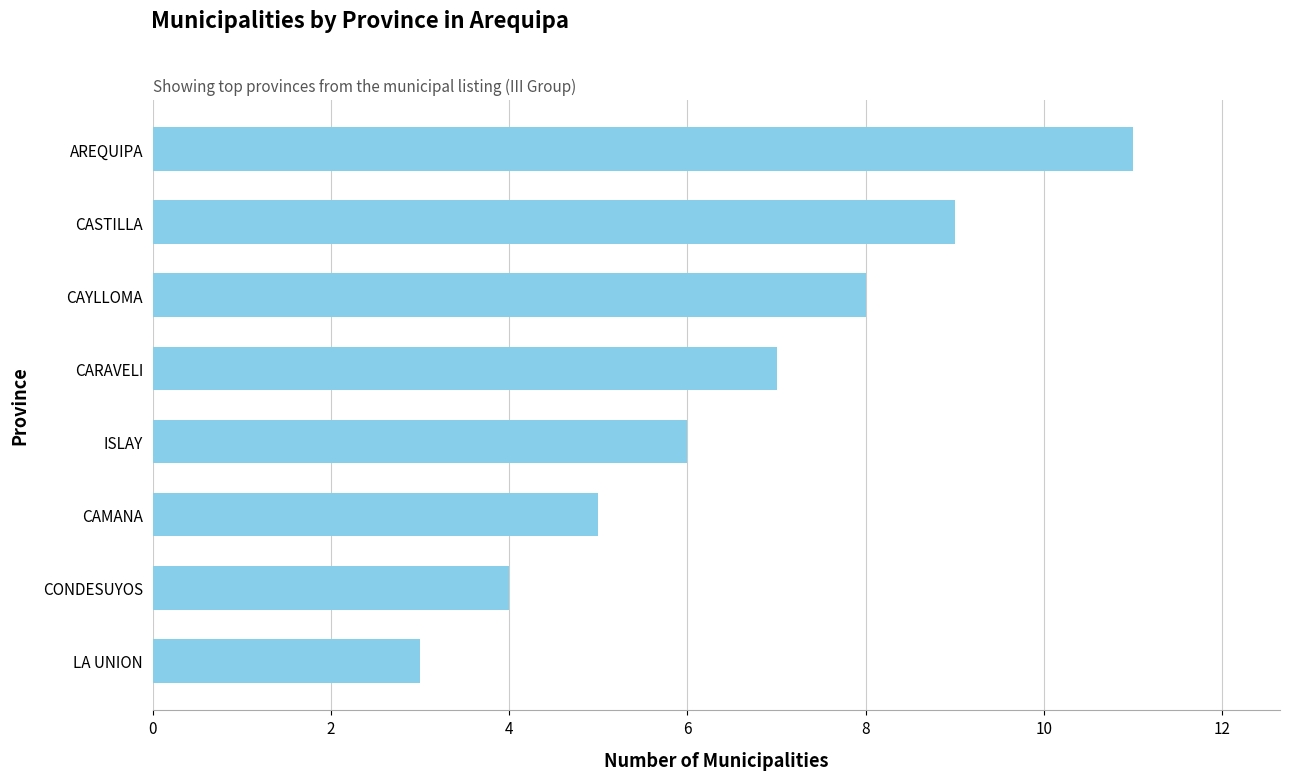

List the labels in order of value, smallest first.

LA UNION, CONDESUYOS, CAMANA, ISLAY, CARAVELI, CAYLLOMA, CASTILLA, AREQUIPA